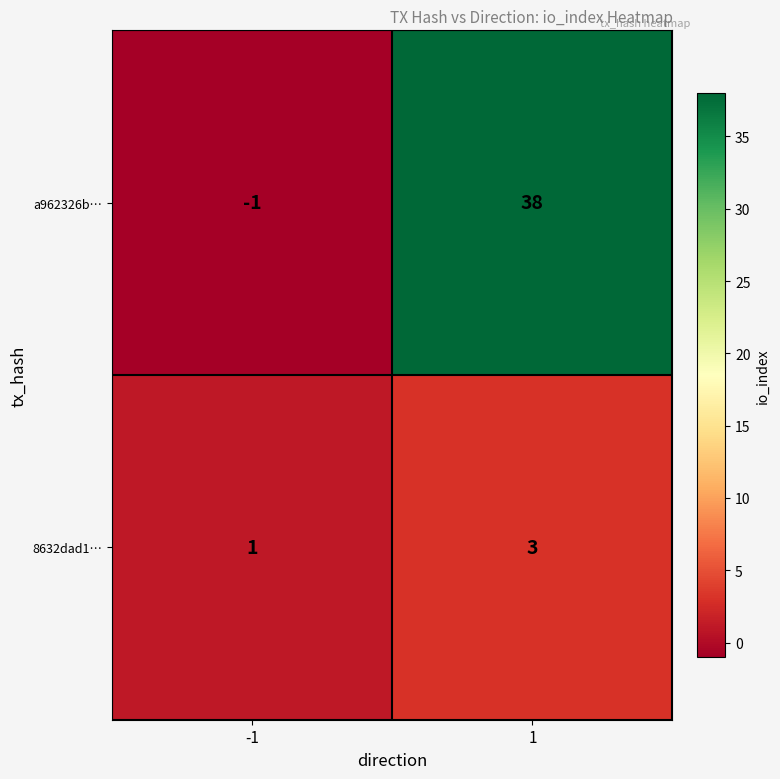

Reading right to left, extract all data points from this chart.

a962326b…: 1=38	-1=-1
8632dad1…: 1=3	-1=1